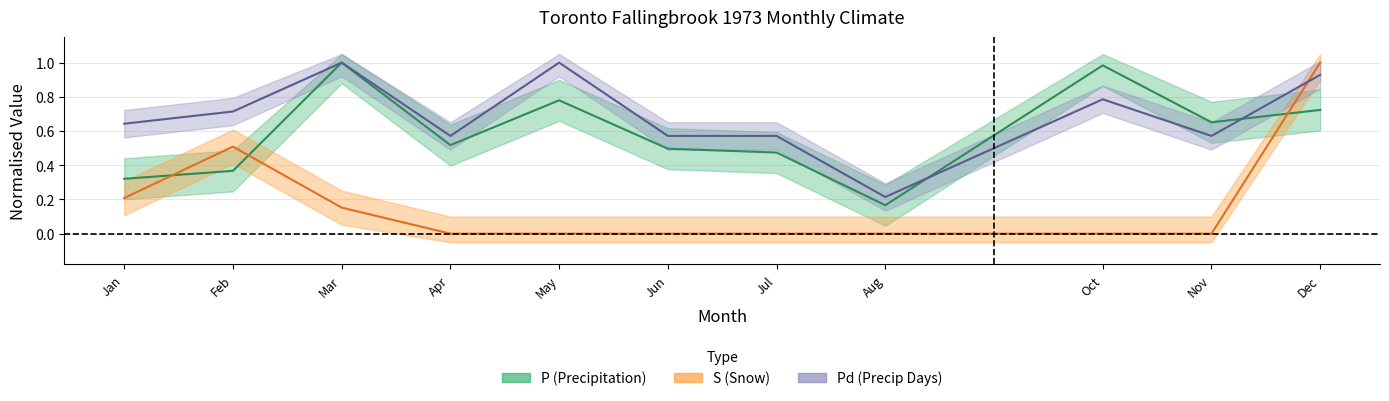

List the series in order of their overall mean, highest first.

Pd, P, S